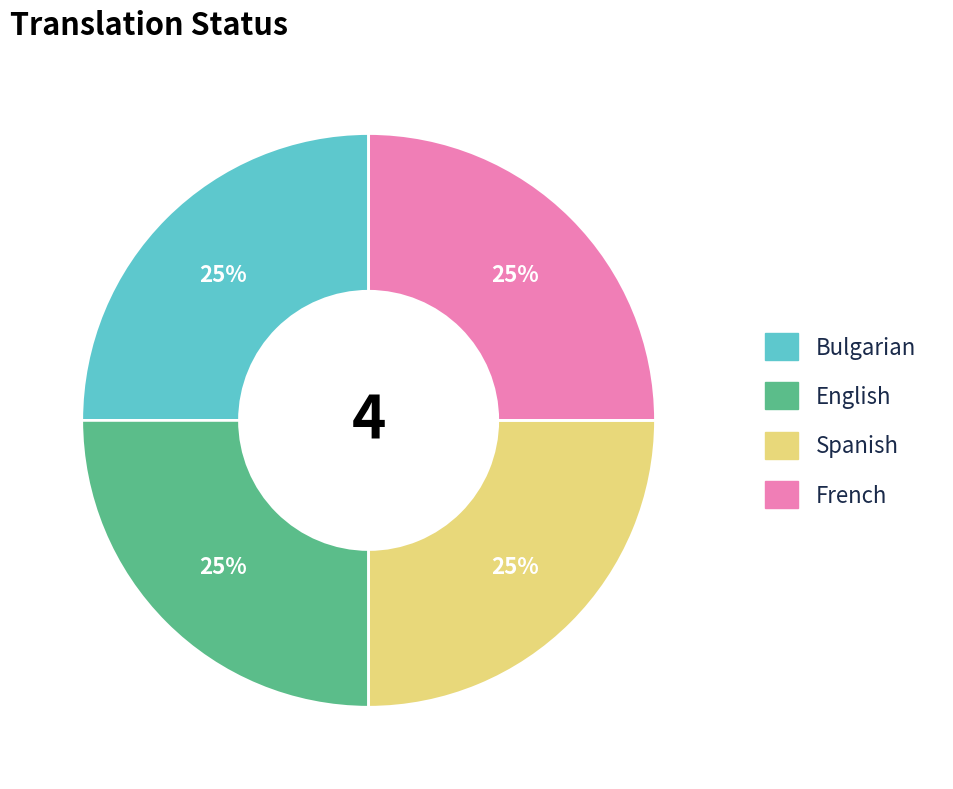

Is it true that Spanish is 25% of the pie?

True